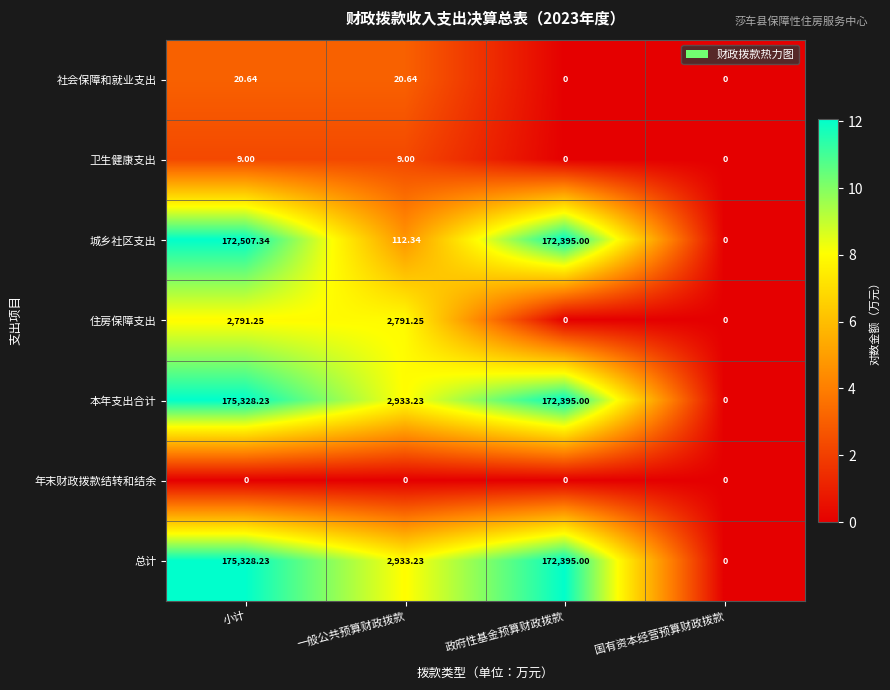

List the labels in order of 本年支出合计 value, largest first.

小计, 政府性基金预算财政拨款, 一般公共预算财政拨款, 国有资本经营预算财政拨款